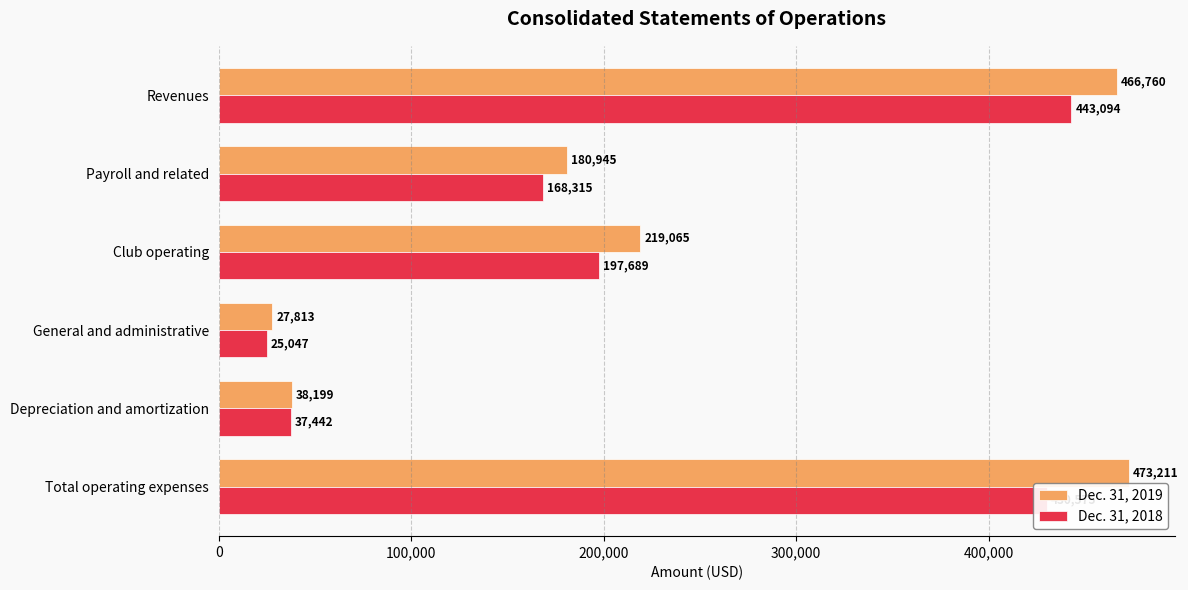

Read the Dec. 31, 2019 value at General and administrative.

27813